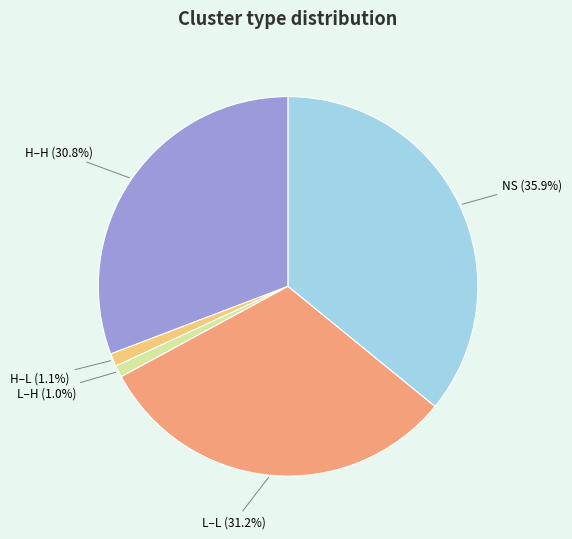

How many segments does this pie chart have?

5